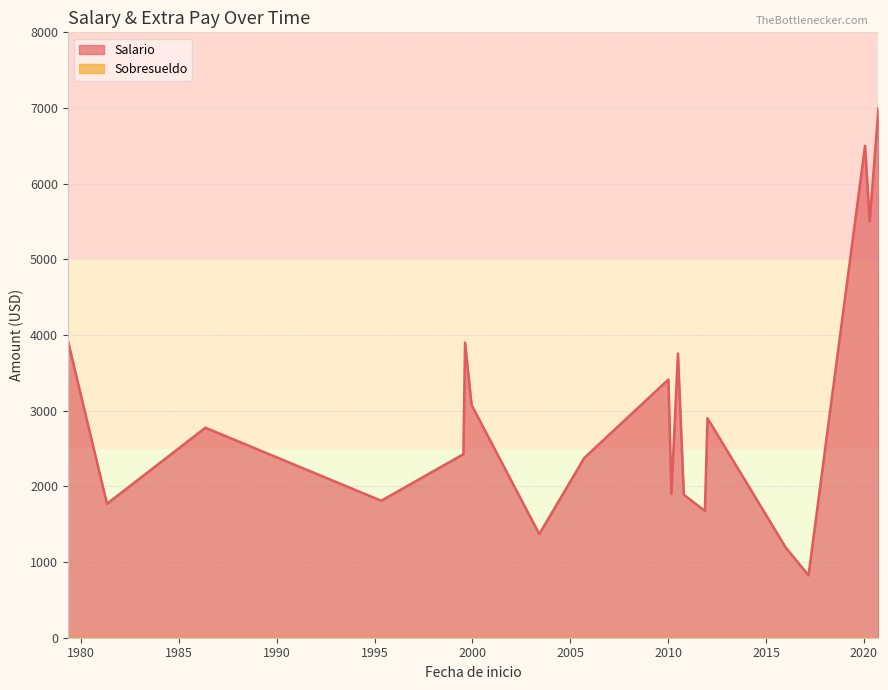

Count the number of categories in the chart.

20